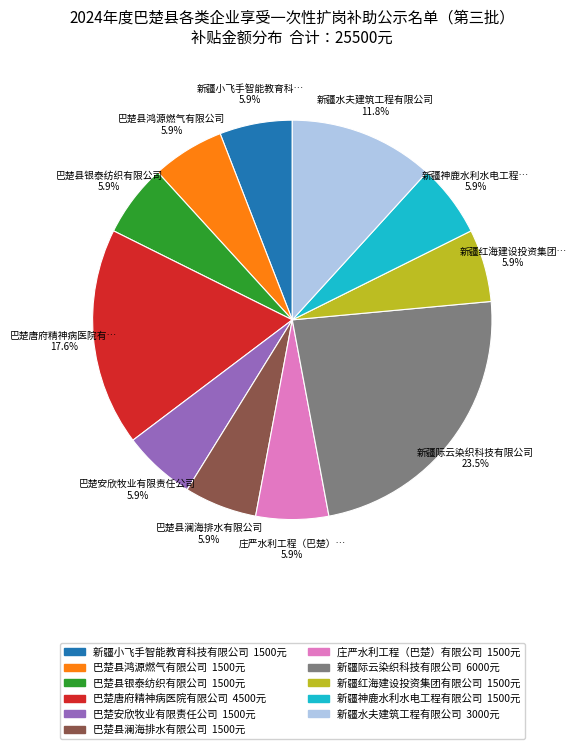

What percentage do 新疆红海建设投资集团有限公司 and 巴楚县银泰纺织有限公司 together represent?

11.8%